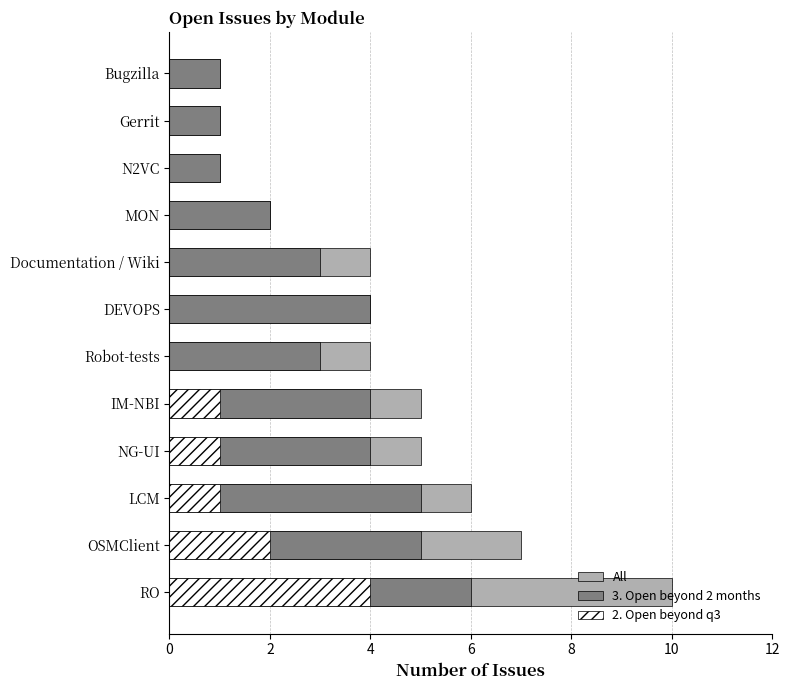

Which series has the widest spread of values?

All